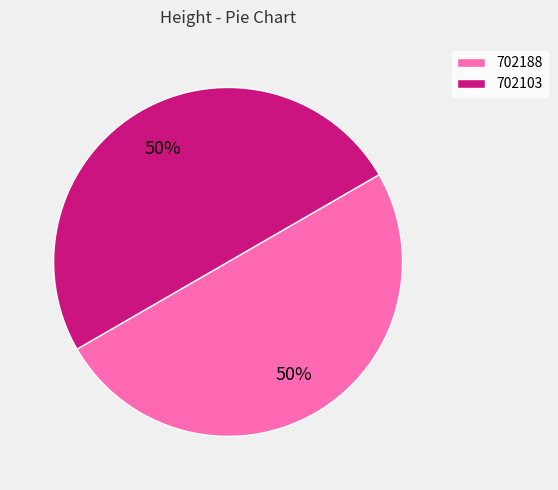

True or false: 702103 accounts for 50% of the total.

True